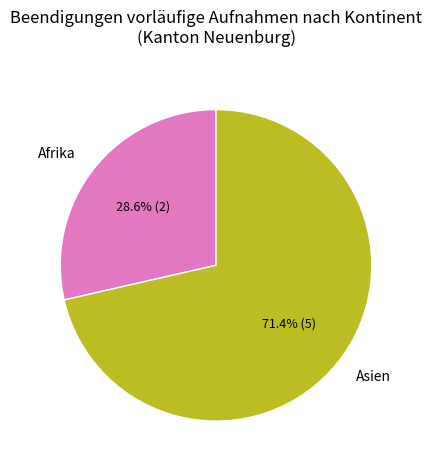

What is the largest slice in the pie chart?

Asien